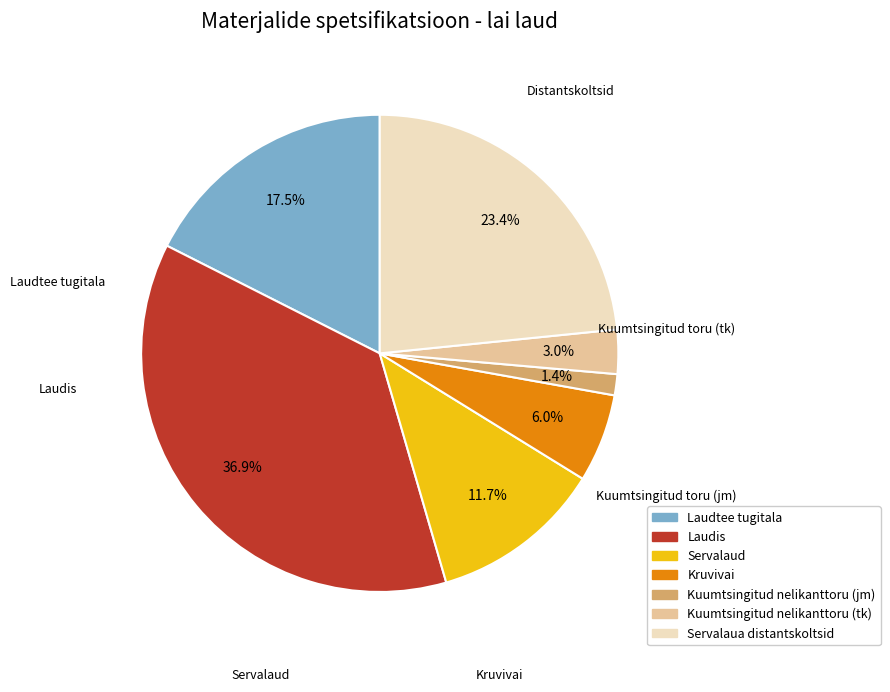

Does Servalaud represent more than half of the total?

No